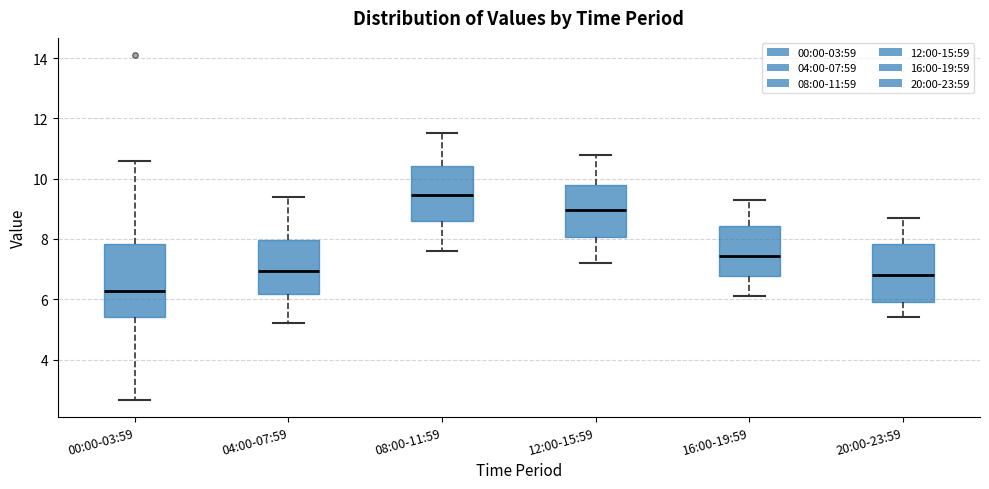

Which box is the tallest, from its lower edge to its upper edge?

00:00-03:59